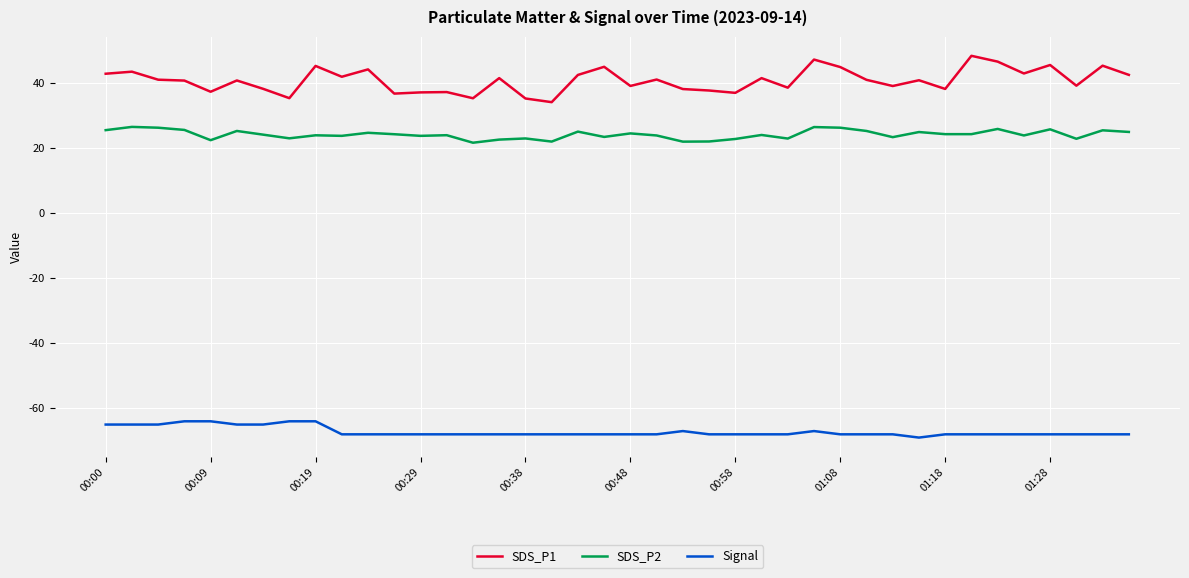

Which series has the widest spread of values?

SDS_P1